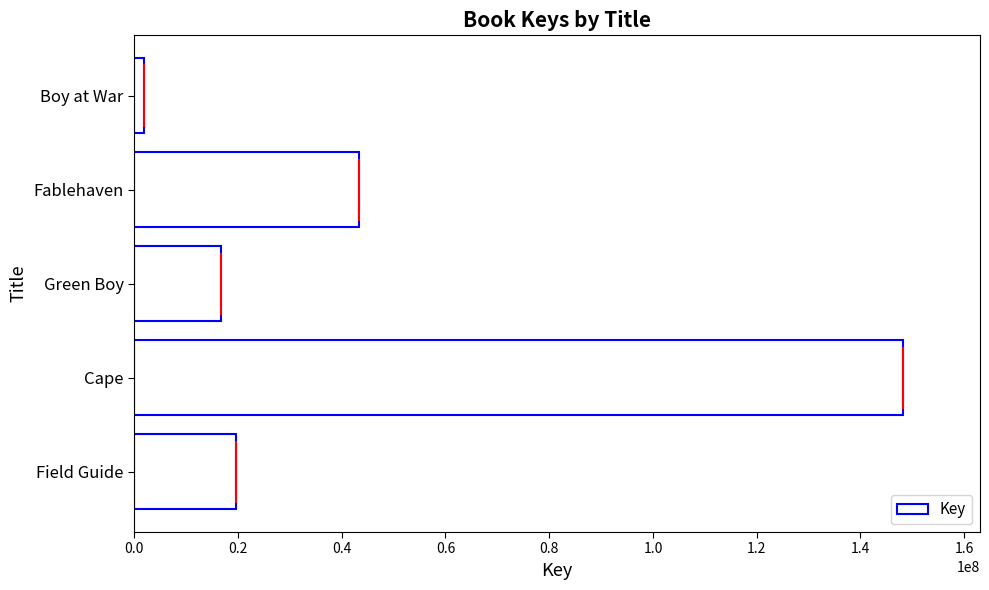

Does the chart contain any negative values?

No